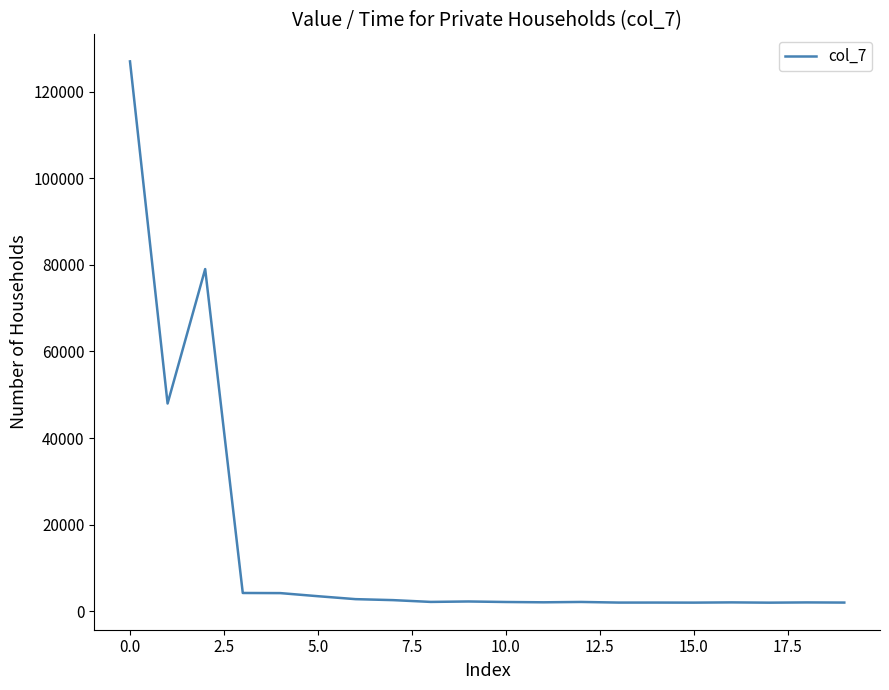

What is the difference between the maximum and minimum values?

125023